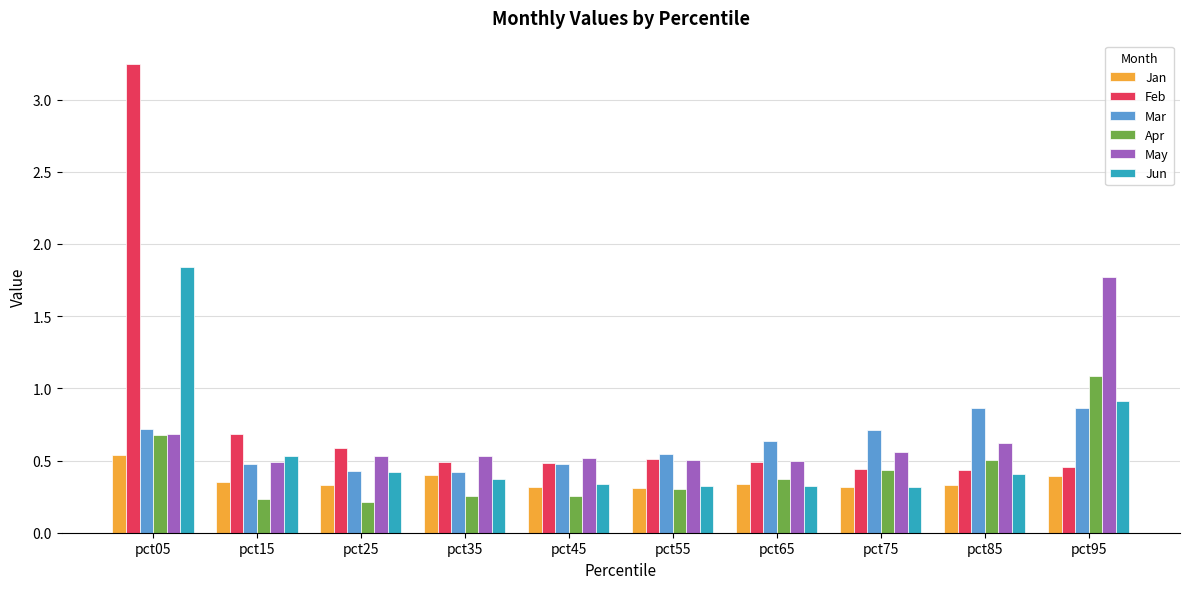

How many data points does each series have?

10